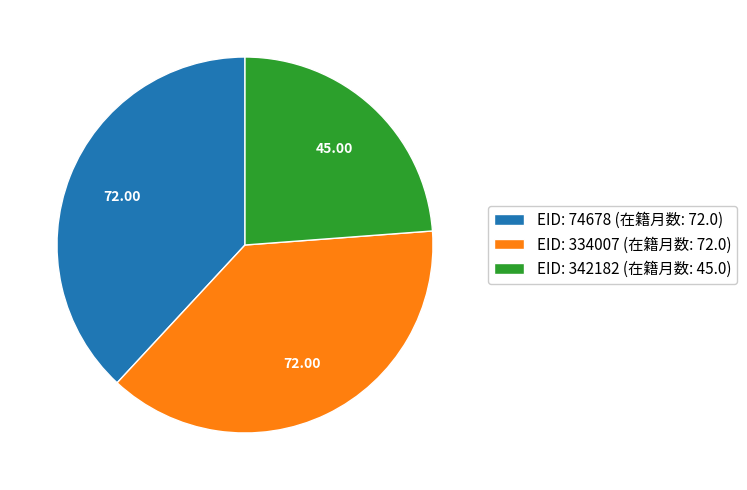

Between EID: 334007 (在籍月数: 72.0) and EID: 342182 (在籍月数: 45.0), which is larger?

EID: 334007 (在籍月数: 72.0)